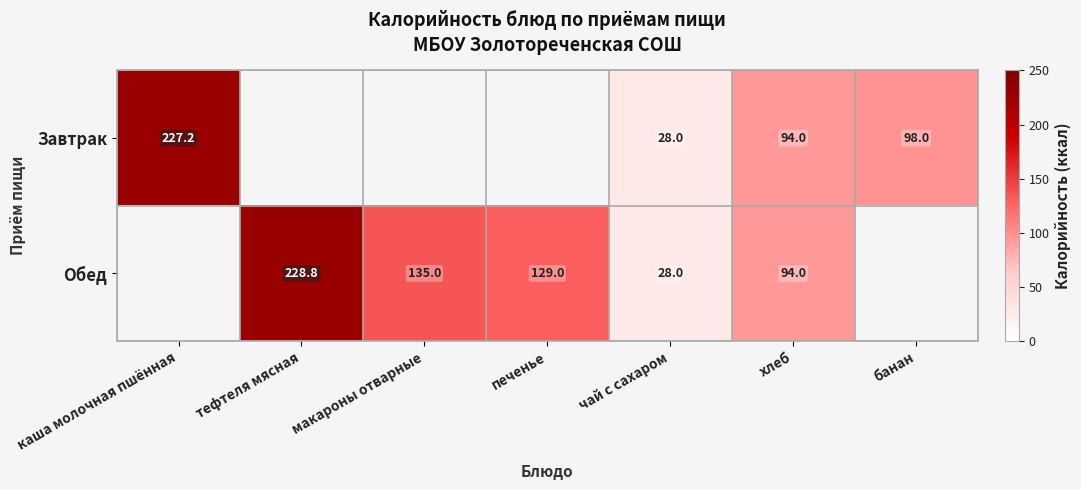

The value of Завтрак at банан is 98.0. True or false?

True